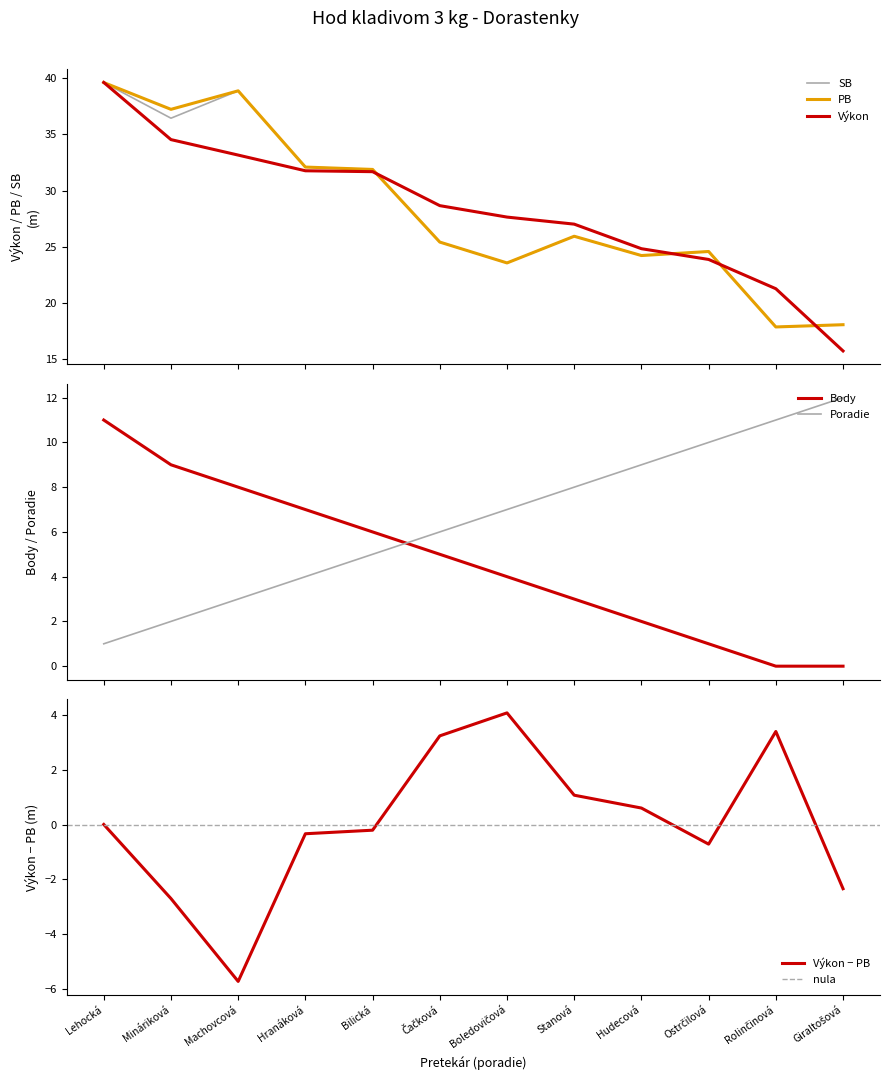

What is the label of the 3rd point from the left?

Machovcová